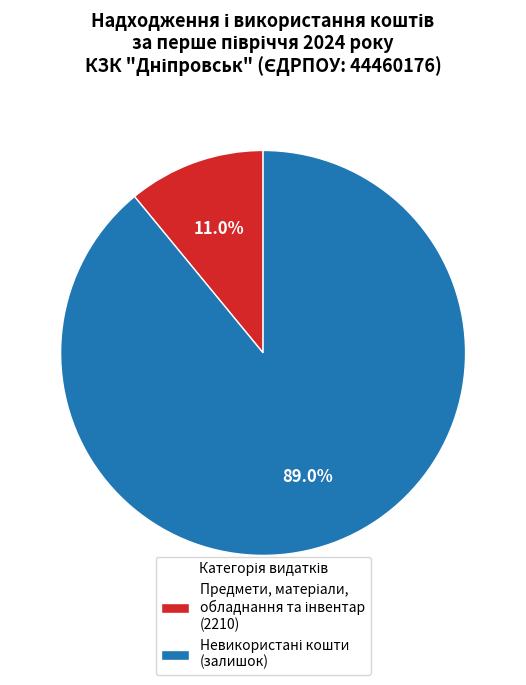

Is there any slice that represents more than half of the pie?

Yes